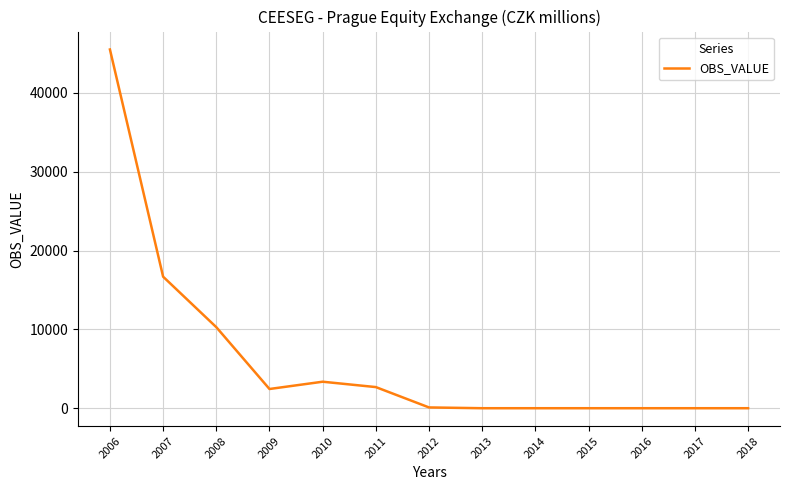

Which category has the highest value across all series?

2006